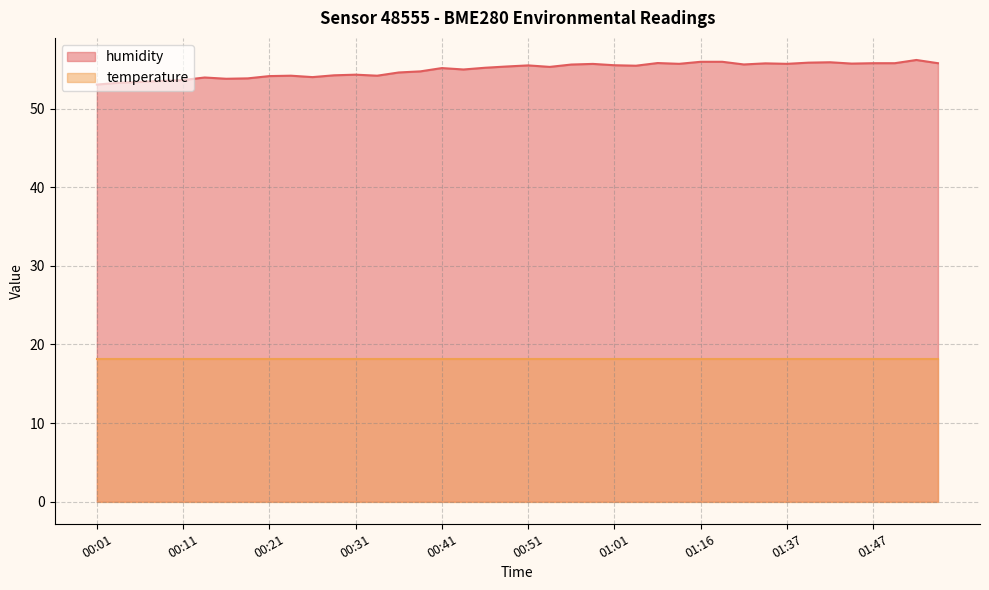

What is the label of the 7th point from the right?

01:39